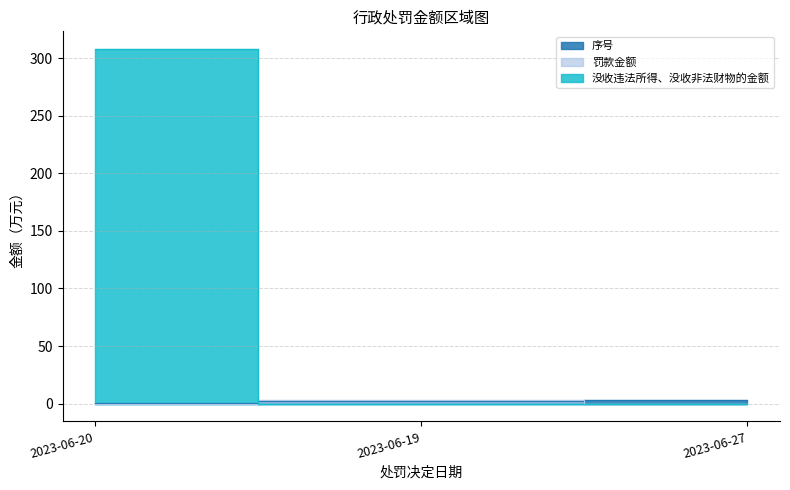

At how many categories does at least one series exceed 260?

1